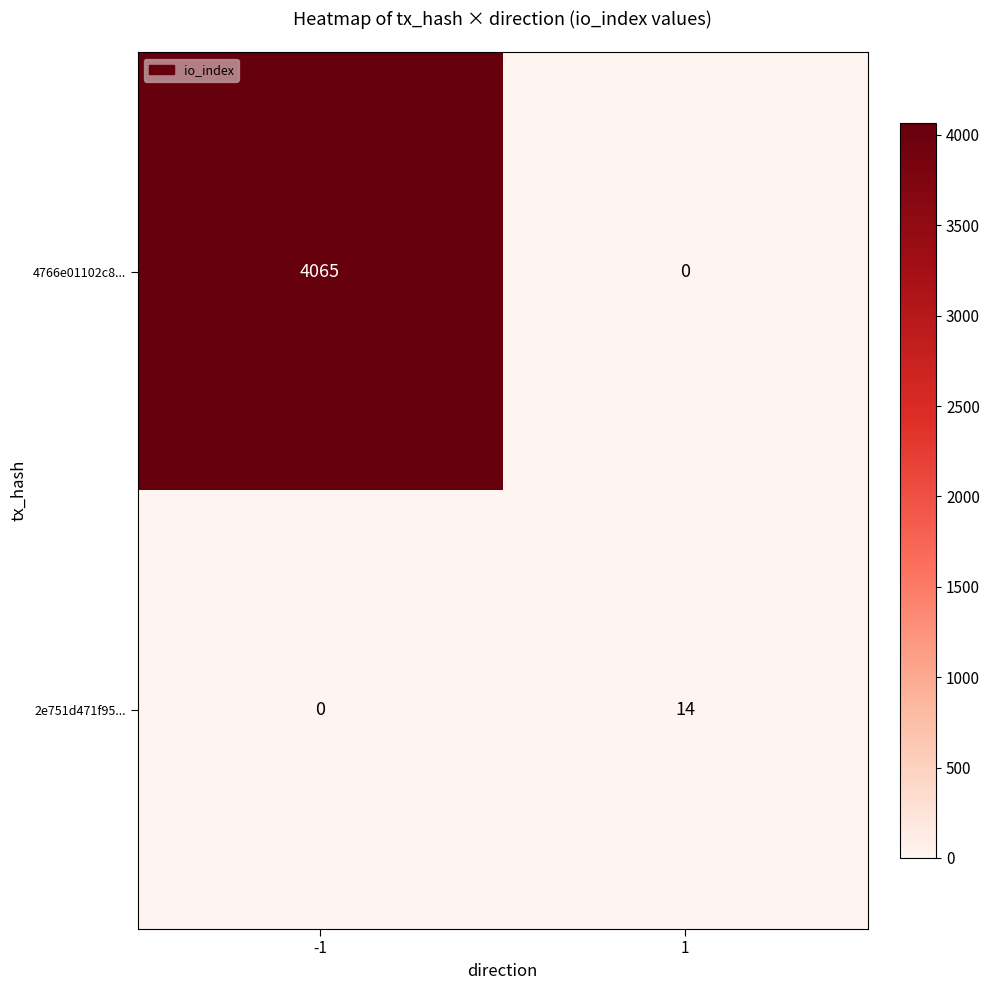

True or false: 4766e01102c8... has a value of 6386 at -1.

False